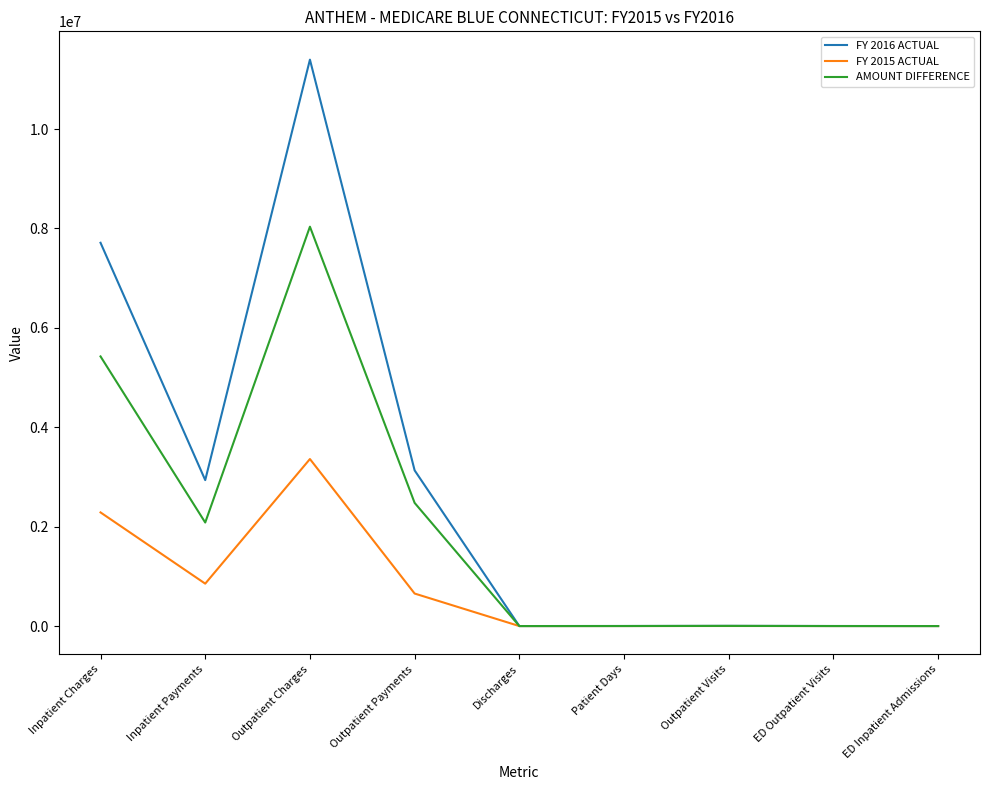

At which category does FY 2016 ACTUAL reach its first local valley?

Inpatient Payments